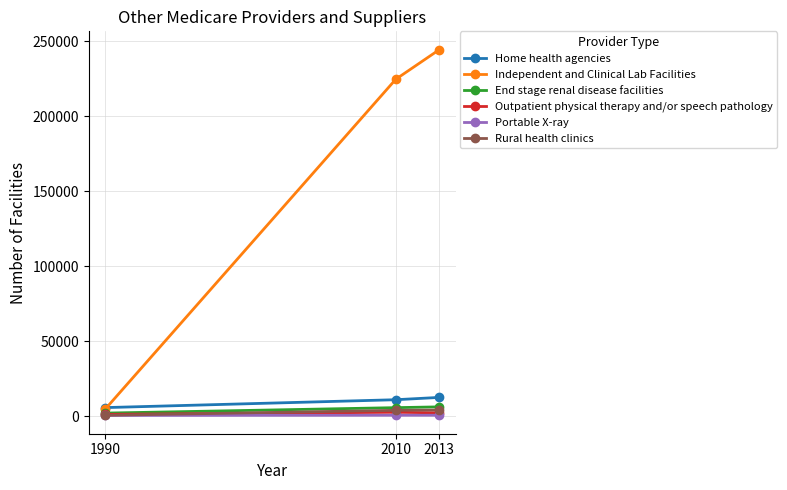

How many lines are shown in the chart?

6